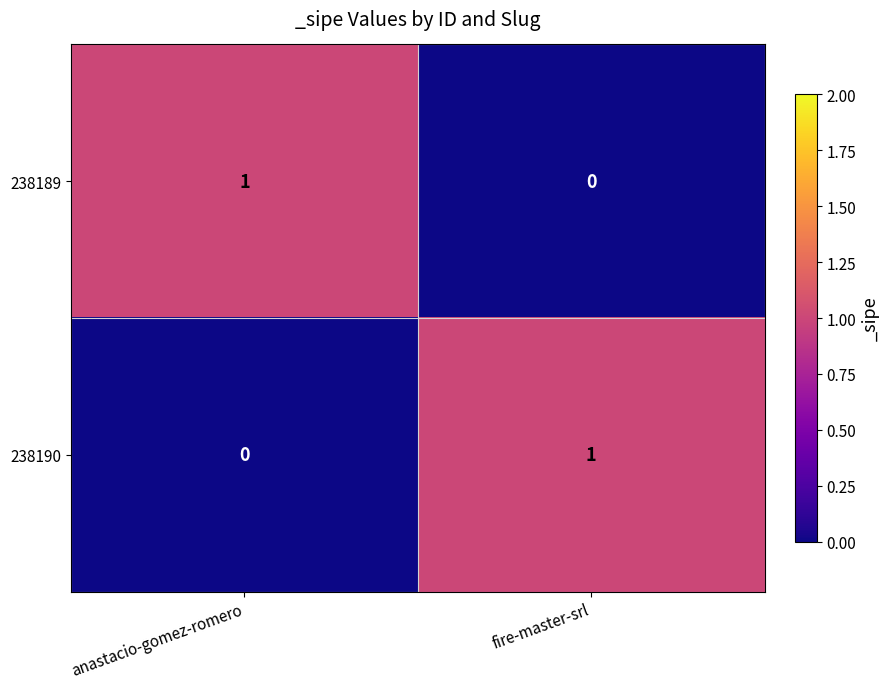

Count the number of categories in the chart.

2